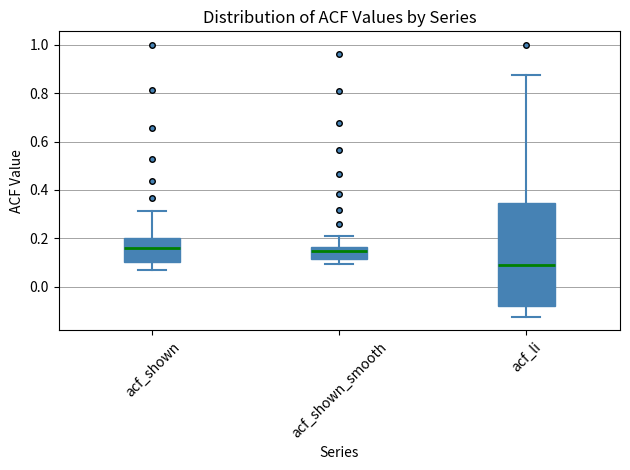

Reading left to right, transcribe this box plot: for each box, give where its median line is, the range the box spans, and where its two whiskers end, as read against the y-axis. The values are not printed on the chart, so give them approximately, as read against the axis.

acf_shown: median 0.16, box 0.10 to 0.20, whiskers 0.06 to 0.32
acf_shown_smooth: median 0.14, box 0.12 to 0.16, whiskers 0.10 to 0.22
acf_li: median 0.10, box -0.08 to 0.34, whiskers -0.12 to 0.88